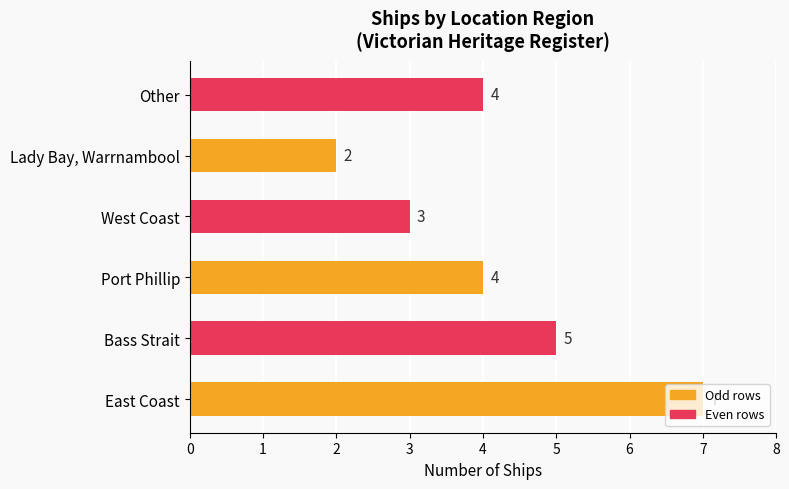

Count the values in the range 3 to 5.

4